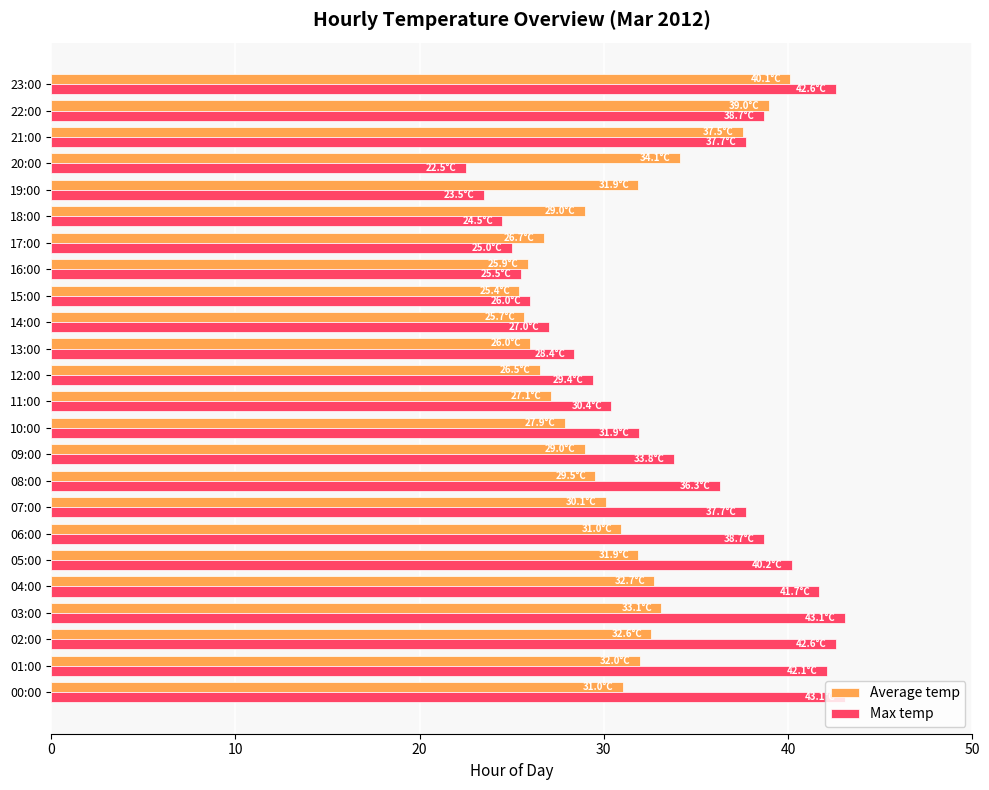

Which series has the largest total across all categories?

Max temp